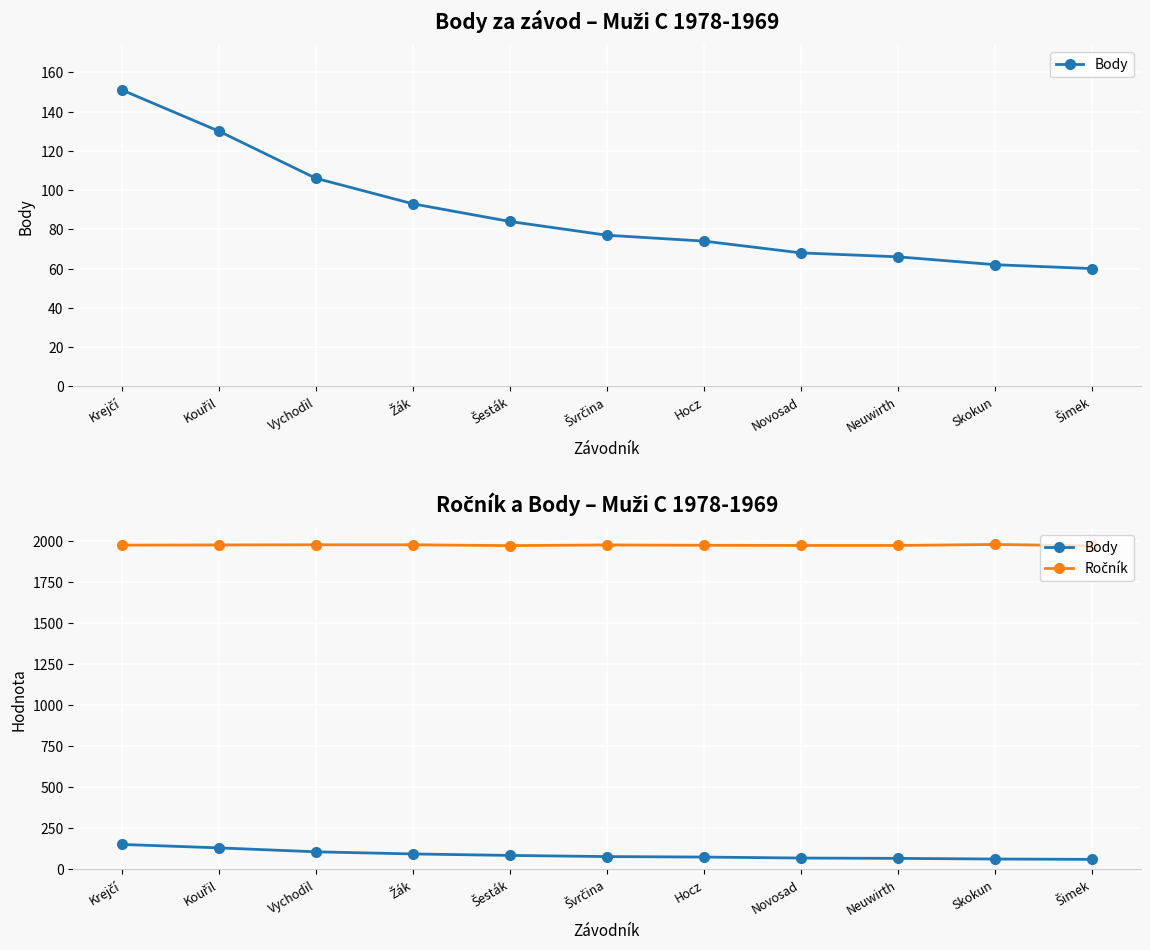

What is the difference between the second highest and second lowest values in the Ročník series?

5